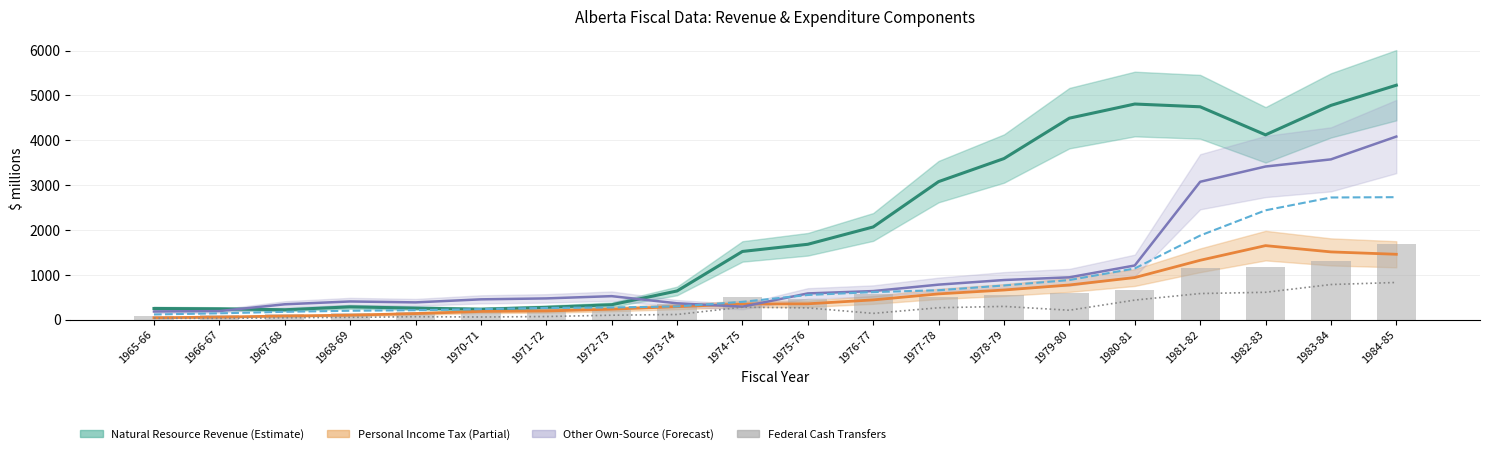

What is the value of the Federal Cash Transfers bar at the 9th from the left?

343.4